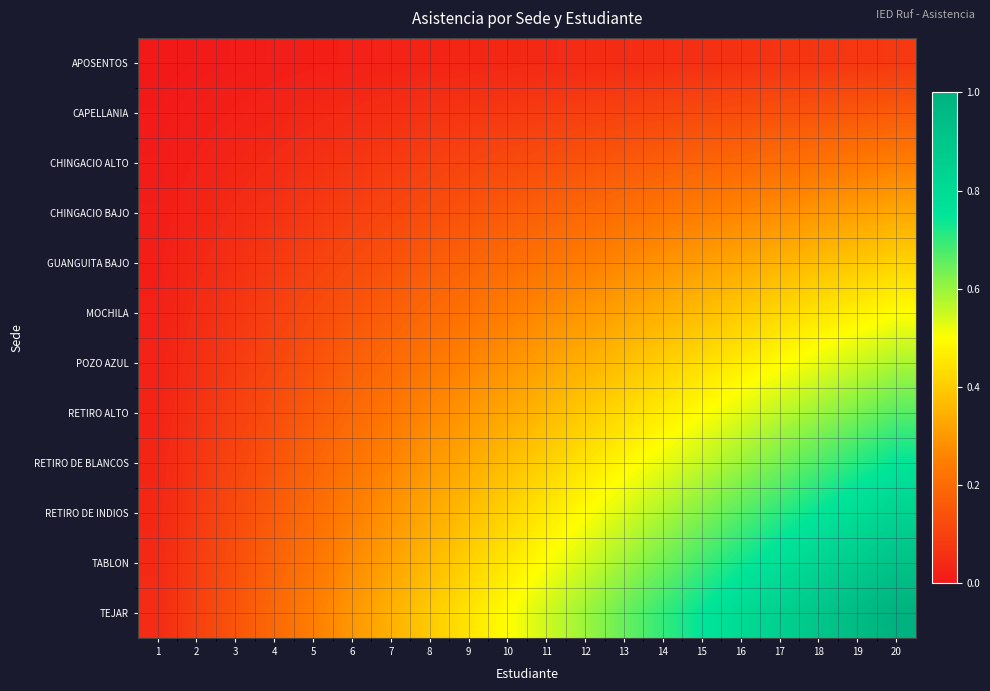

Reading left to right, list all the values displayed in this chart.

APOSENTOS: 1=0.0	2=0.0	3=0.0	4=0.0	5=0.0	6=0.0	7=0.0	8=0.0	9=0.0	10=0.0	11=0.0	12=0.0	13=0.1	14=0.1	15=0.1	16=0.1	17=0.1	18=0.1	19=0.1	20=0.1
CAPELLANIA: 1=0.0	2=0.0	3=0.0	4=0.0	5=0.0	6=0.0	7=0.1	8=0.1	9=0.1	10=0.1	11=0.1	12=0.1	13=0.1	14=0.1	15=0.1	16=0.1	17=0.1	18=0.1	19=0.2	20=0.2
CHINGACIO ALTO: 1=0.0	2=0.0	3=0.0	4=0.0	5=0.1	6=0.1	7=0.1	8=0.1	9=0.1	10=0.1	11=0.1	12=0.1	13=0.2	14=0.2	15=0.2	16=0.2	17=0.2	18=0.2	19=0.2	20=0.2
CHINGACIO BAJO: 1=0.0	2=0.0	3=0.0	4=0.1	5=0.1	6=0.1	7=0.1	8=0.1	9=0.1	10=0.2	11=0.2	12=0.2	13=0.2	14=0.2	15=0.2	16=0.3	17=0.3	18=0.3	19=0.3	20=0.3
GUANGUITA BAJO: 1=0.0	2=0.0	3=0.1	4=0.1	5=0.1	6=0.1	7=0.1	8=0.2	9=0.2	10=0.2	11=0.2	12=0.2	13=0.3	14=0.3	15=0.3	16=0.3	17=0.4	18=0.4	19=0.4	20=0.4
MOCHILA: 1=0.0	2=0.0	3=0.1	4=0.1	5=0.1	6=0.1	7=0.2	8=0.2	9=0.2	10=0.2	11=0.3	12=0.3	13=0.3	14=0.3	15=0.4	16=0.4	17=0.4	18=0.4	19=0.5	20=0.5
POZO AZUL: 1=0.0	2=0.1	3=0.1	4=0.1	5=0.1	6=0.2	7=0.2	8=0.2	9=0.3	10=0.3	11=0.3	12=0.3	13=0.4	14=0.4	15=0.4	16=0.5	17=0.5	18=0.5	19=0.6	20=0.6
RETIRO ALTO: 1=0.0	2=0.1	3=0.1	4=0.1	5=0.2	6=0.2	7=0.2	8=0.3	9=0.3	10=0.3	11=0.4	12=0.4	13=0.4	14=0.5	15=0.5	16=0.5	17=0.6	18=0.6	19=0.6	20=0.7
RETIRO DE BLANCOS: 1=0.0	2=0.1	3=0.1	4=0.1	5=0.2	6=0.2	7=0.3	8=0.3	9=0.3	10=0.4	11=0.4	12=0.4	13=0.5	14=0.5	15=0.6	16=0.6	17=0.6	18=0.7	19=0.7	20=0.7
RETIRO DE INDIOS: 1=0.0	2=0.1	3=0.1	4=0.2	5=0.2	6=0.2	7=0.3	8=0.3	9=0.4	10=0.4	11=0.5	12=0.5	13=0.5	14=0.6	15=0.6	16=0.7	17=0.7	18=0.7	19=0.8	20=0.8
TABLON: 1=0.0	2=0.1	3=0.1	4=0.2	5=0.2	6=0.3	7=0.3	8=0.4	9=0.4	10=0.5	11=0.5	12=0.5	13=0.6	14=0.6	15=0.7	16=0.7	17=0.8	18=0.8	19=0.9	20=0.9
TEJAR: 1=0.0	2=0.1	3=0.1	4=0.2	5=0.2	6=0.3	7=0.3	8=0.4	9=0.4	10=0.5	11=0.5	12=0.6	13=0.6	14=0.7	15=0.7	16=0.8	17=0.8	18=0.9	19=0.9	20=1.0